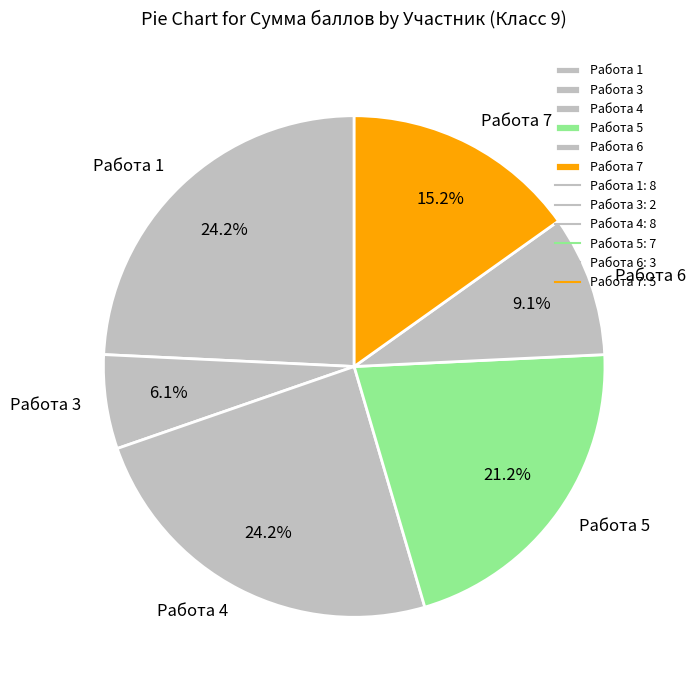

Approximately how many times larger is the value at Работа 6 compared to Работа 5?

0.4